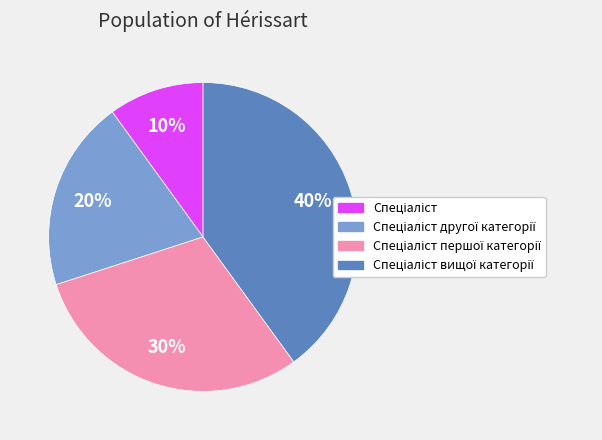

To the nearest percent, what is the difference between the largest and smallest slice percentages?

30%